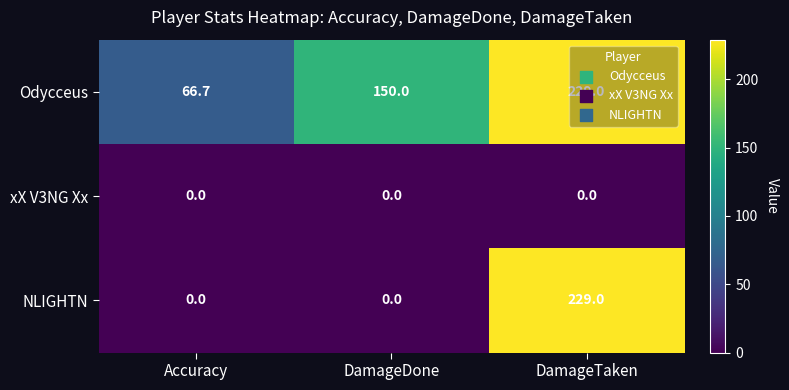

What value does the NLIGHTN series have at DamageTaken?

229.0